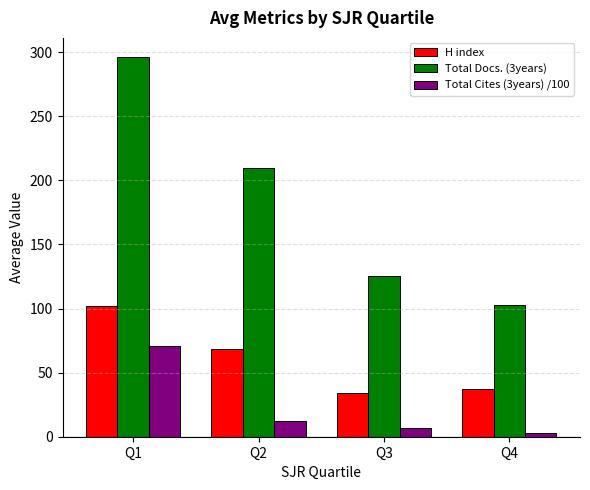

What is the minimum value shown in the chart?

2.7